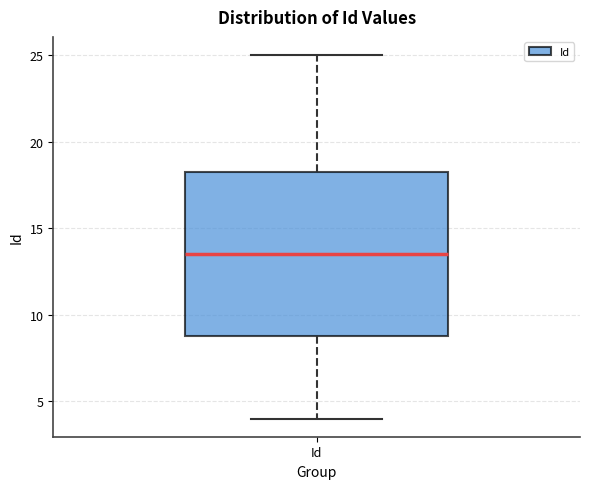

Transcribe this box plot: give where the median line is, the range the box spans, and where the two whiskers end, as read against the y-axis. The values are not printed on the chart, so give them approximately, as read against the axis.

median 13.5, box 9.0 to 18.5, whiskers 4.0 to 25.0